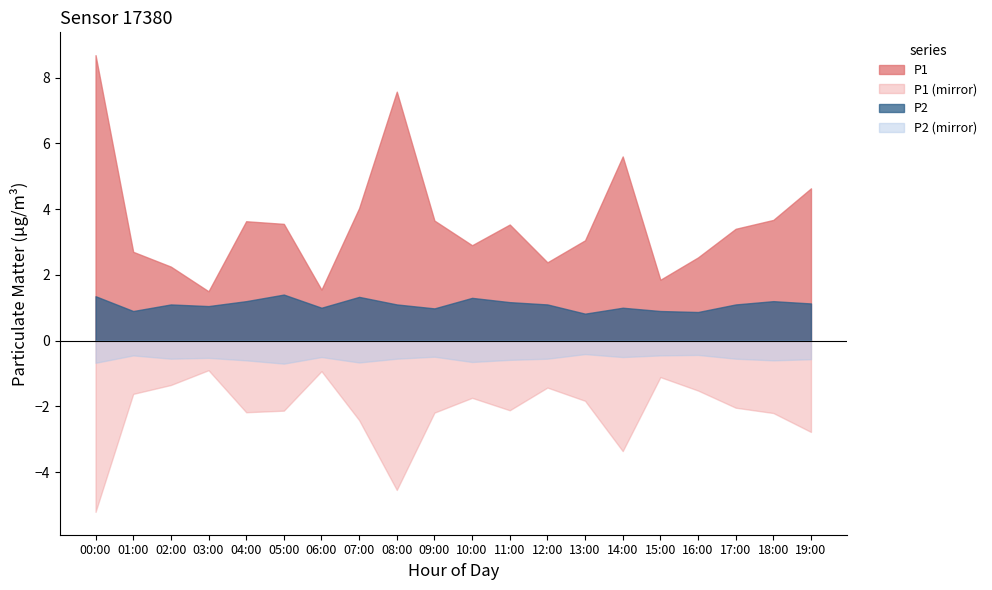

At which category does P1 reach its first local valley?

03:00